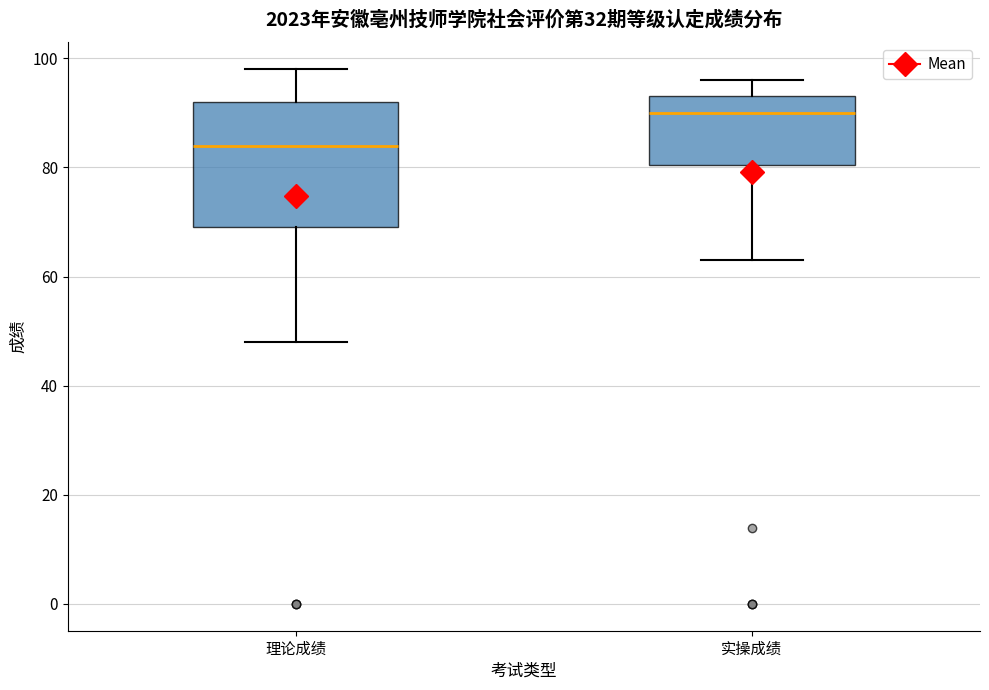

Comparing the boxes themselves (not the whiskers), which one is the tallest?

理论成绩